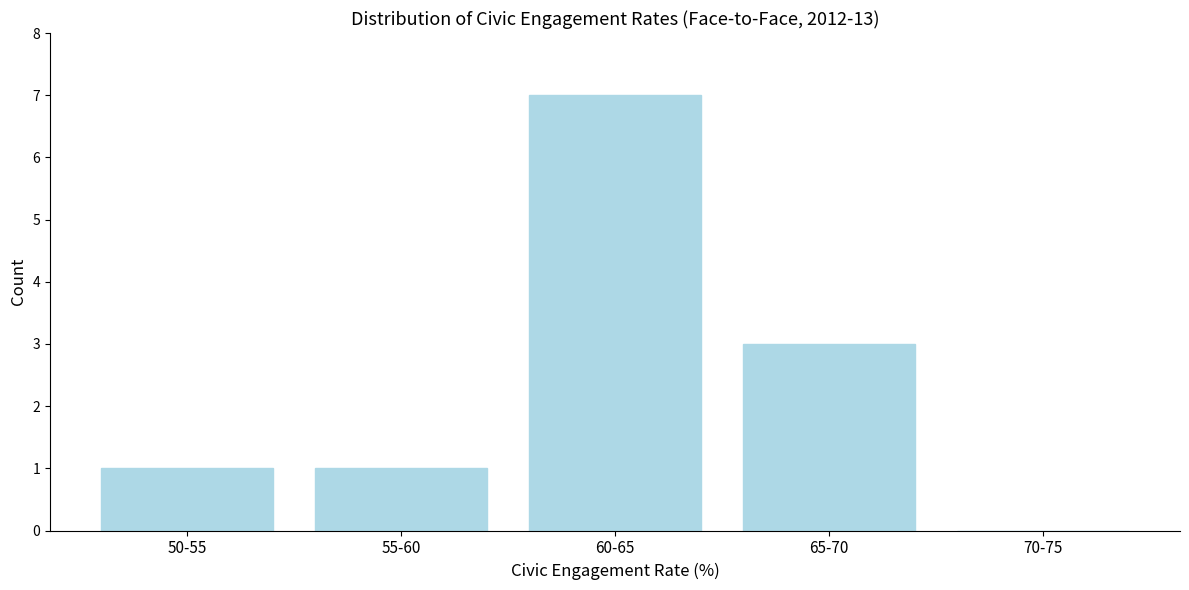

Reading left to right, transcribe all the data shown in this chart.

50-55=1	55-60=1	60-65=7	65-70=3	70-75=0